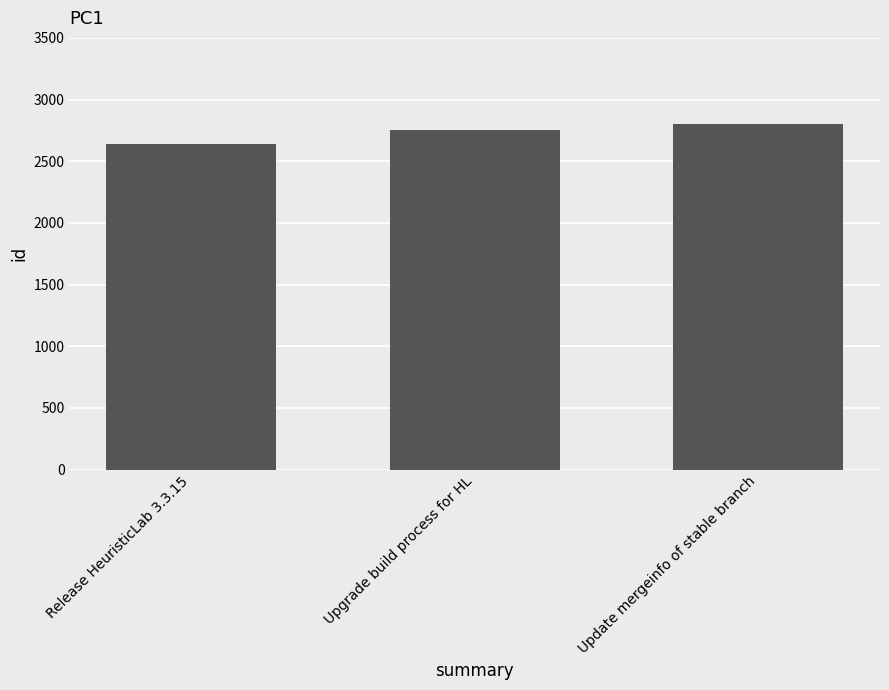

Reading left to right, what are all the values shown in this chart?

2640	2751	2805